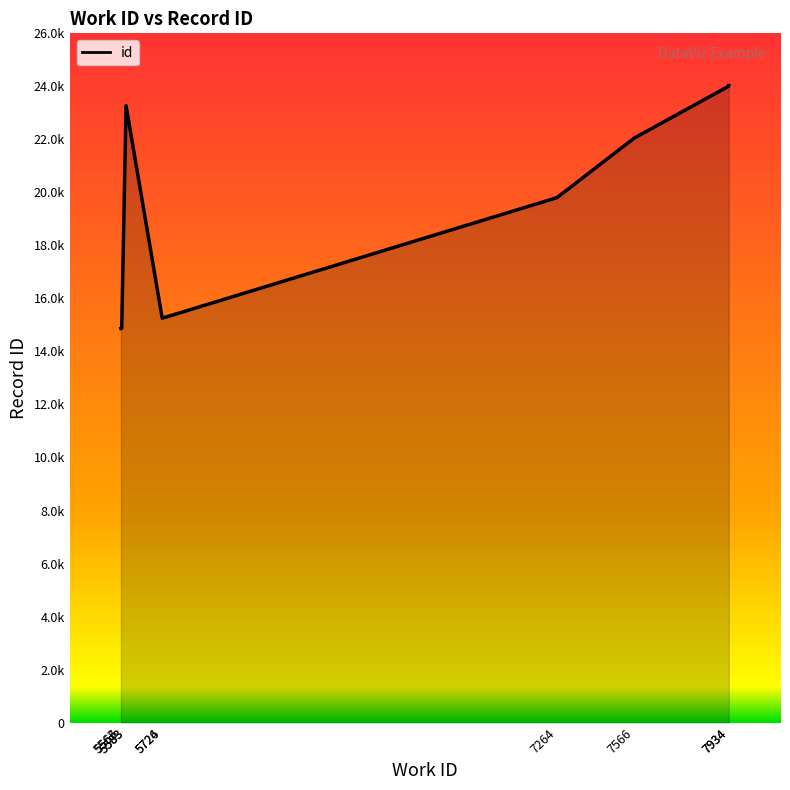

Which category has the highest value across all series?

7934